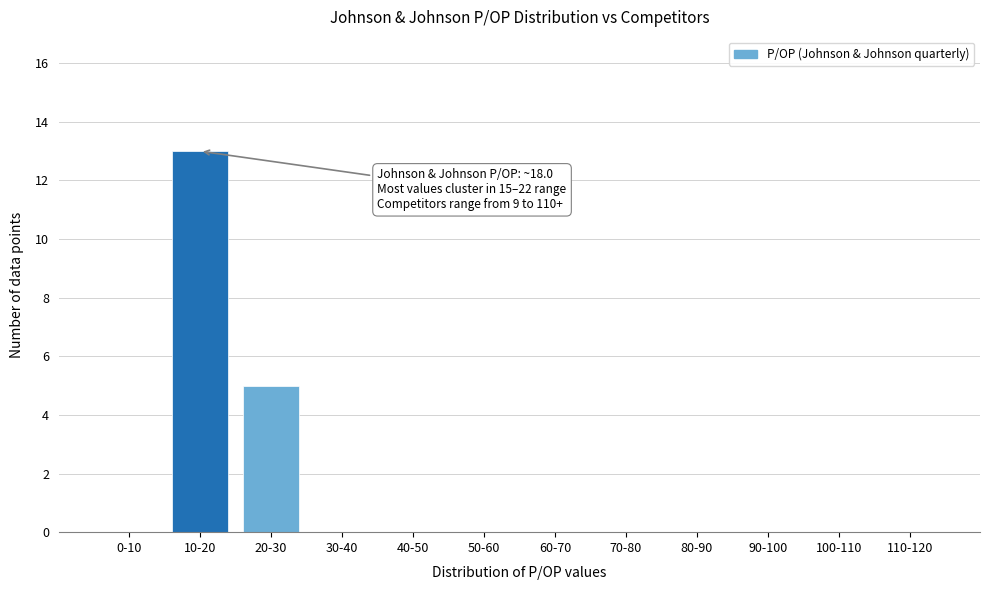

Reading right to left, transcribe all the data shown in this chart.

110-120=0	100-110=0	90-100=0	80-90=0	70-80=0	60-70=0	50-60=0	40-50=0	30-40=0	20-30=5	10-20=13	0-10=0